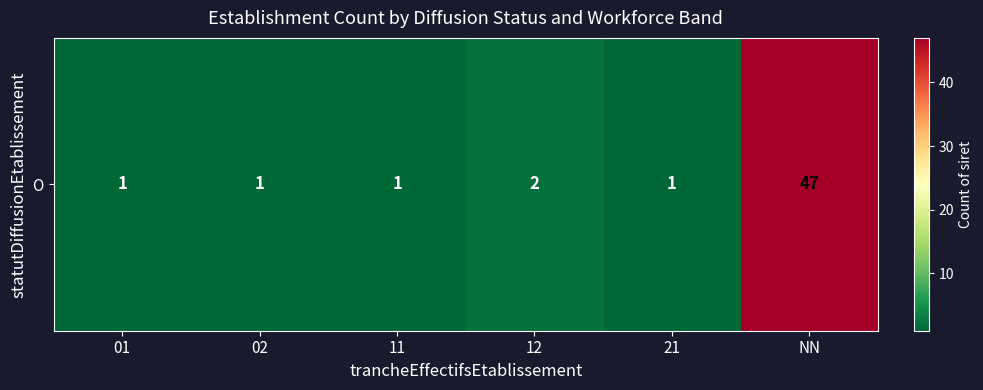

Between 02 and NN, which is larger?

NN